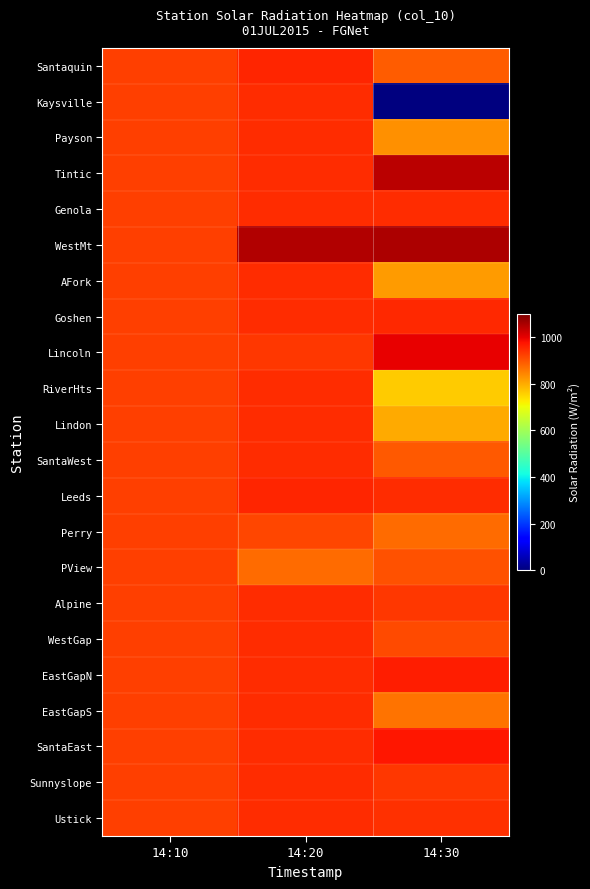

At 14:20, list the series in order from smallest to largest.

PView, Perry, Lincoln, Kaysville, Payson, Tintic, Genola, AFork, Goshen, RiverHts, Lindon, SantaWest, Alpine, WestGap, EastGapN, EastGapS, SantaEast, Sunnyslope, Ustick, Santaquin, Leeds, WestMt